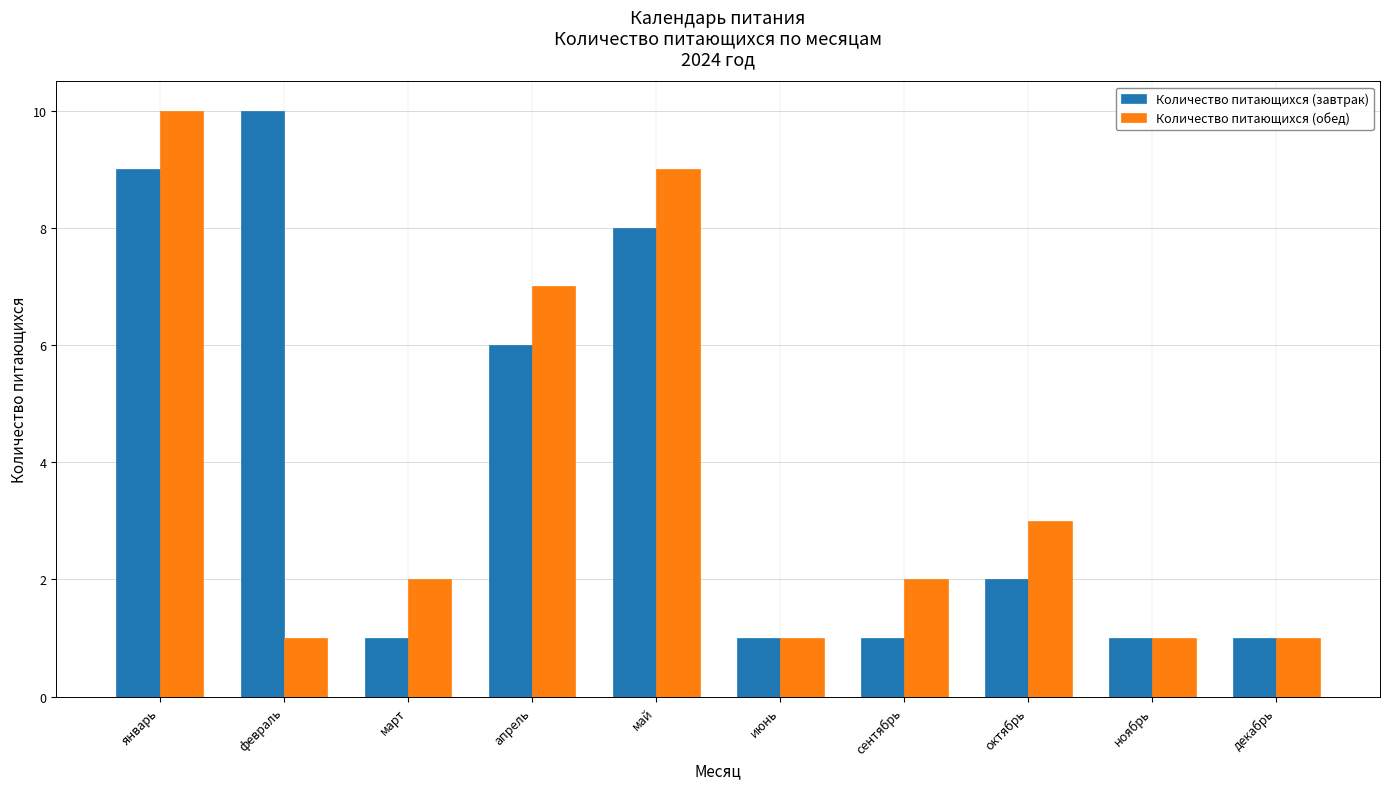

The Количество питающихся (завтрак) series shows 1 at июнь. True or false?

True